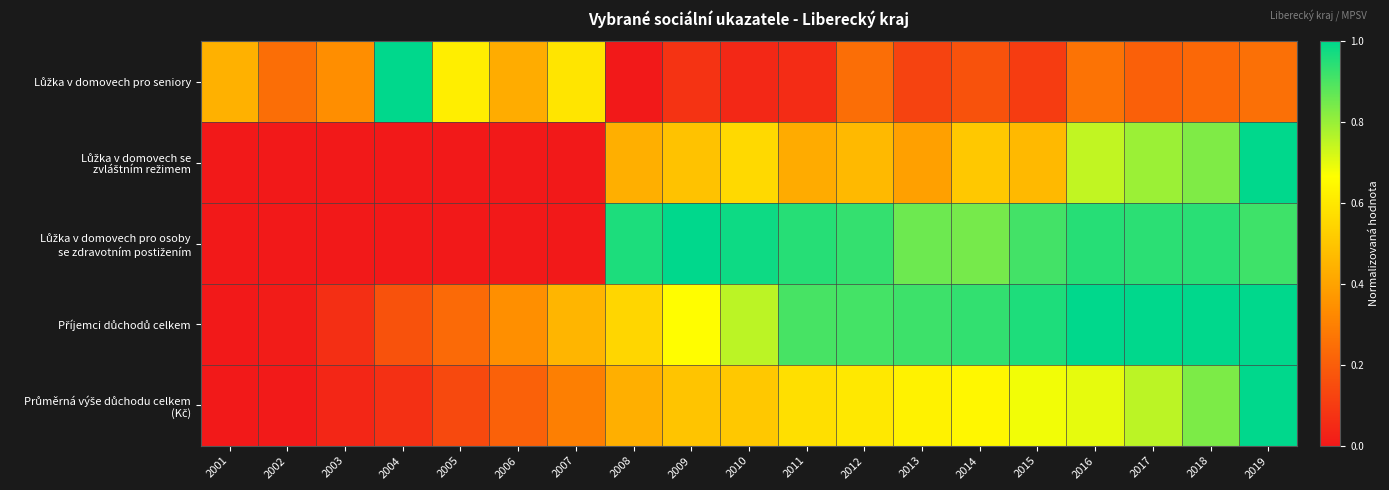

Which series changed the most between 2003 and 2017?

Lůžka v domovech pro osoby se zdravotním postižením